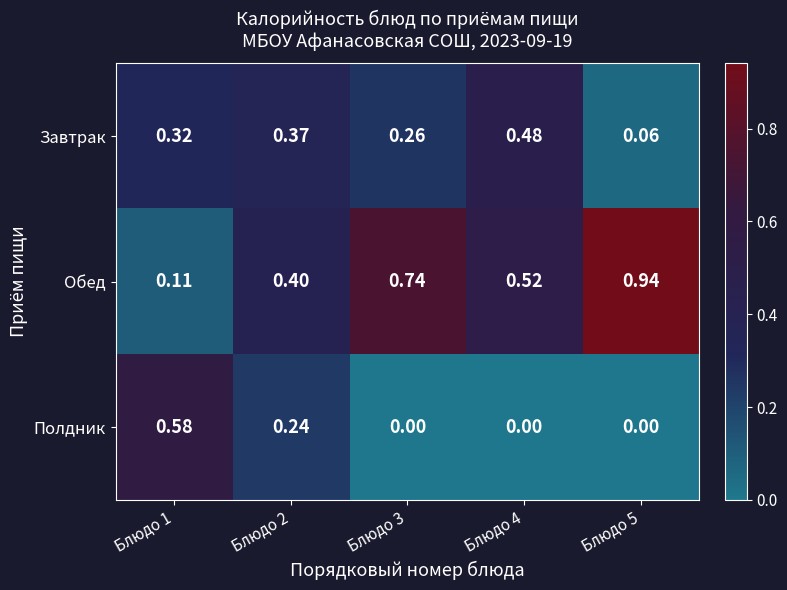

Which series has the widest spread of values?

Обед